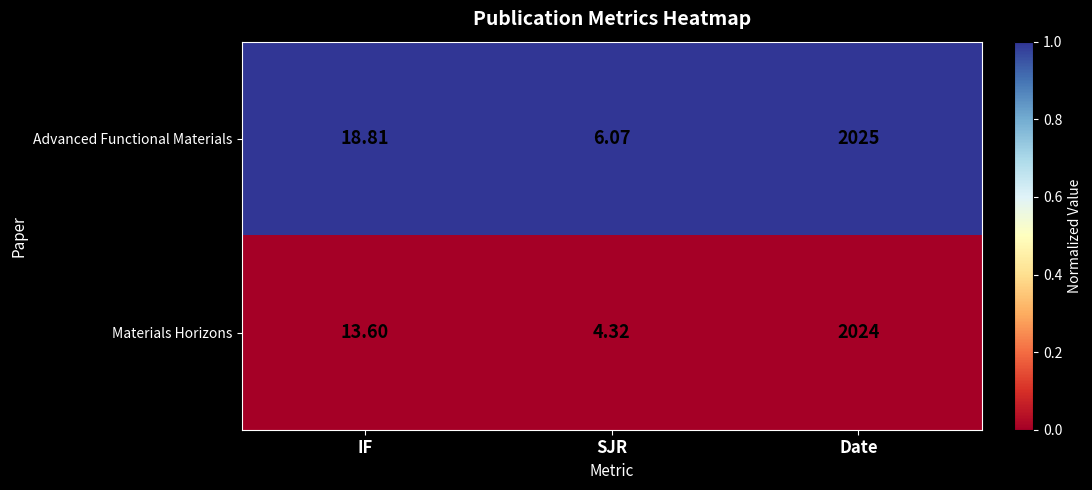

Rank the series at SJR from lowest to highest value.

Materials Horizons, Advanced Functional Materials